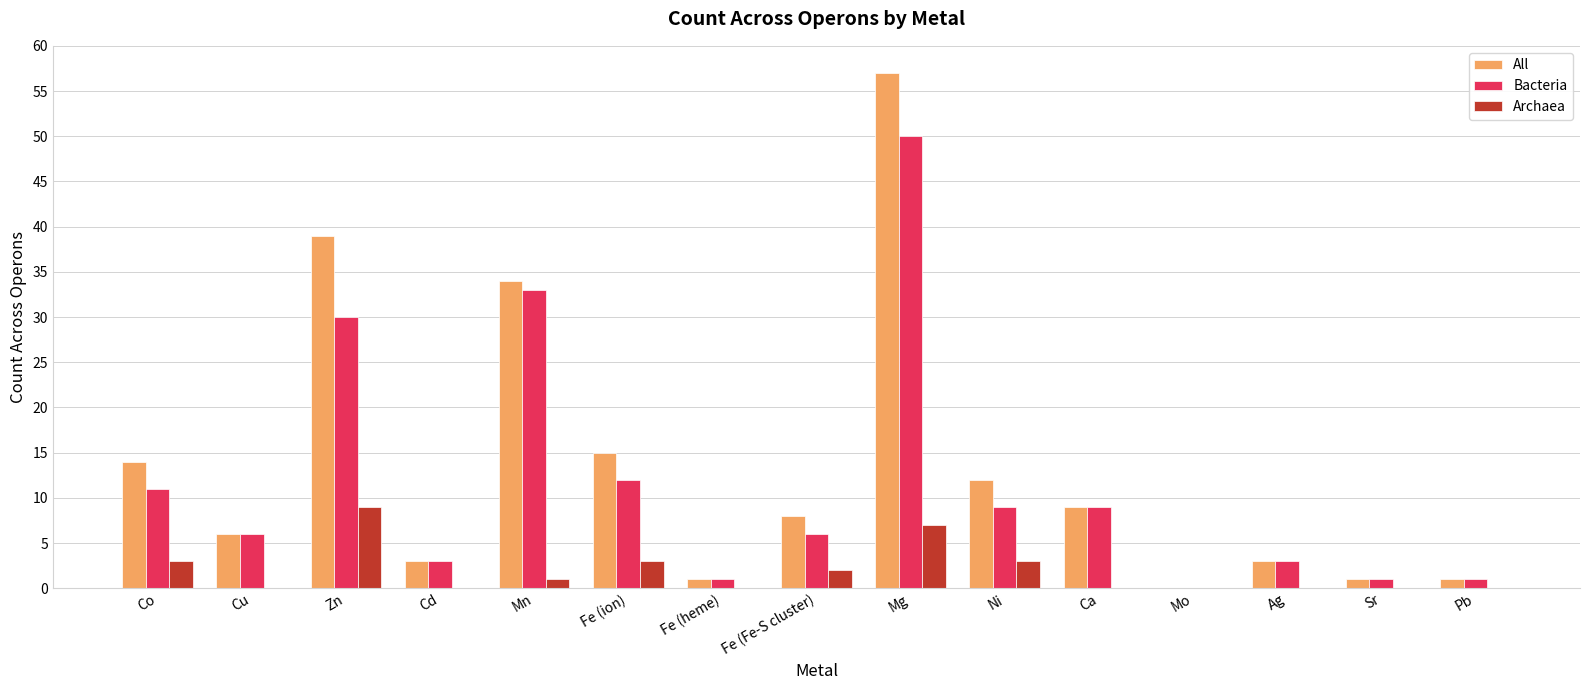

Which category has the highest value in the All series?

Mg